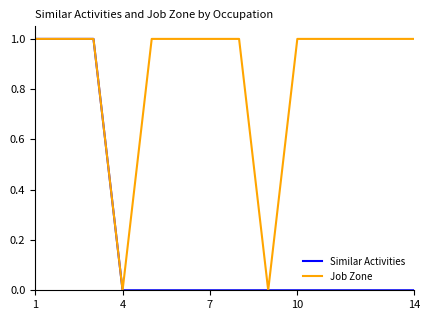

Rank the series by their average value, from highest to lowest.

Job Zone, Similar Activities